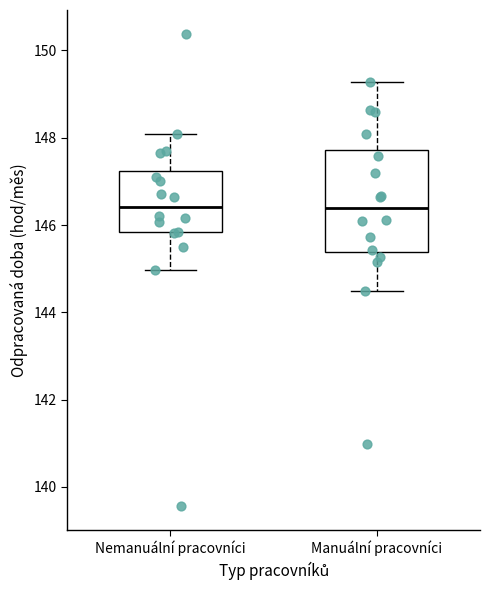

Which box is the tallest, from its lower edge to its upper edge?

Manuální pracovníci